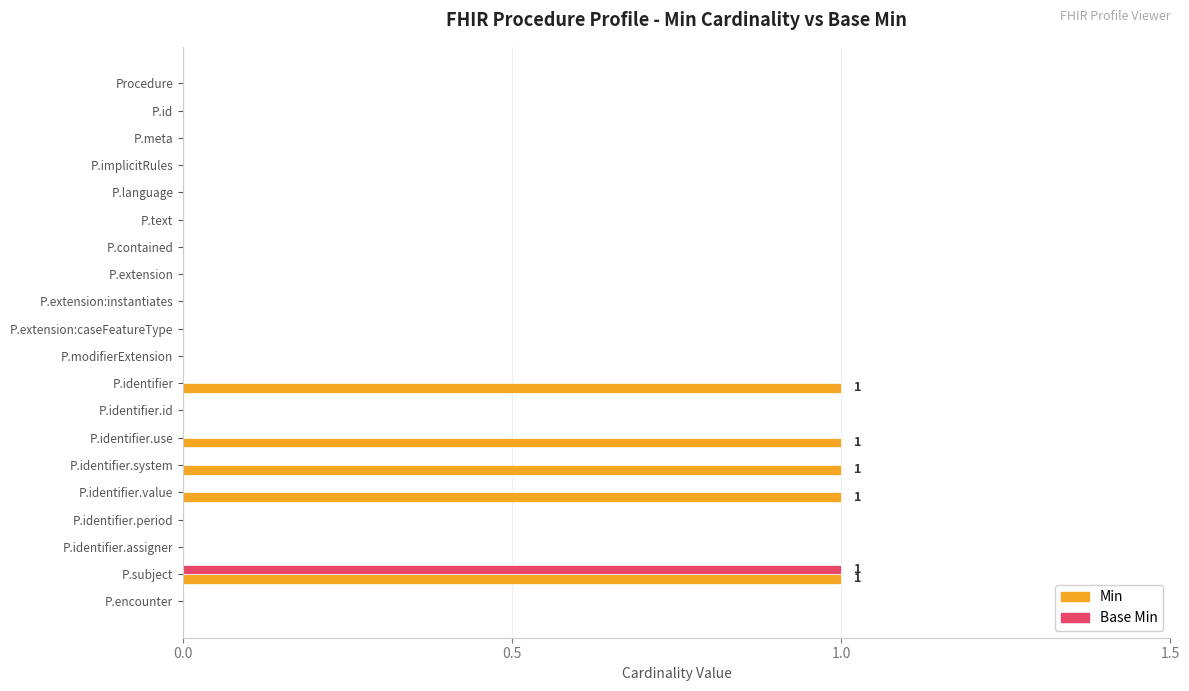

Which series has the largest total across all categories?

Min